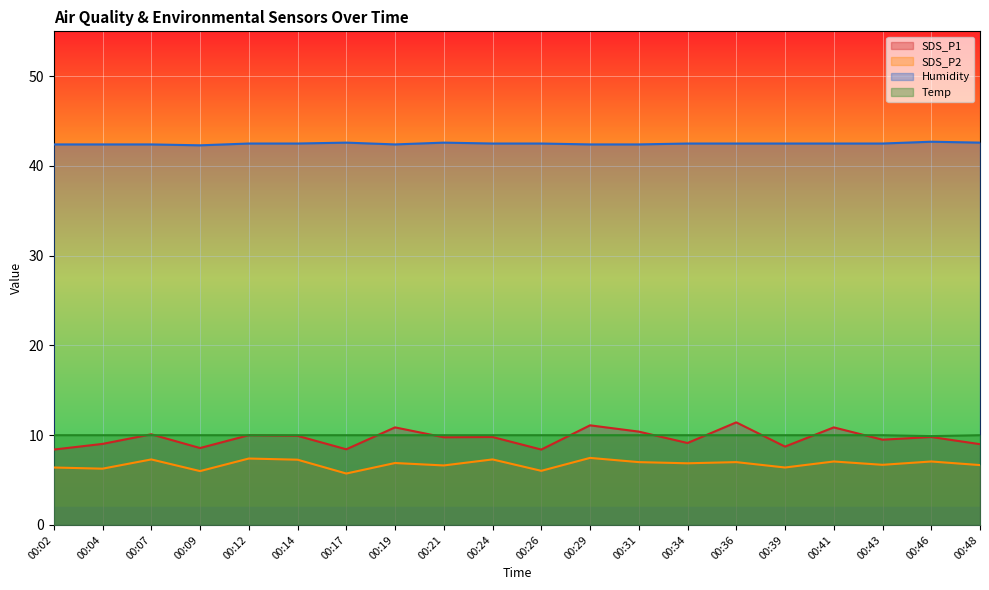

What is the average value of the SDS_P2 series?

6.8